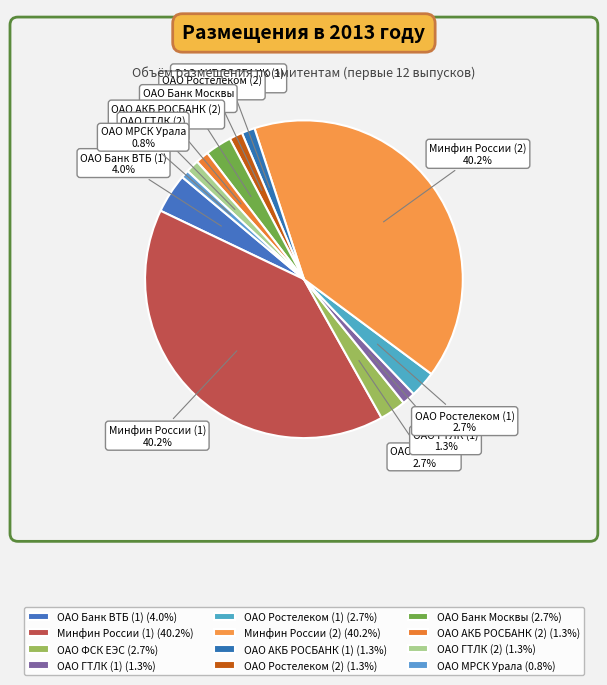

What percentage is the ОАО ФСК ЕЭС slice, to the nearest percent?

3%